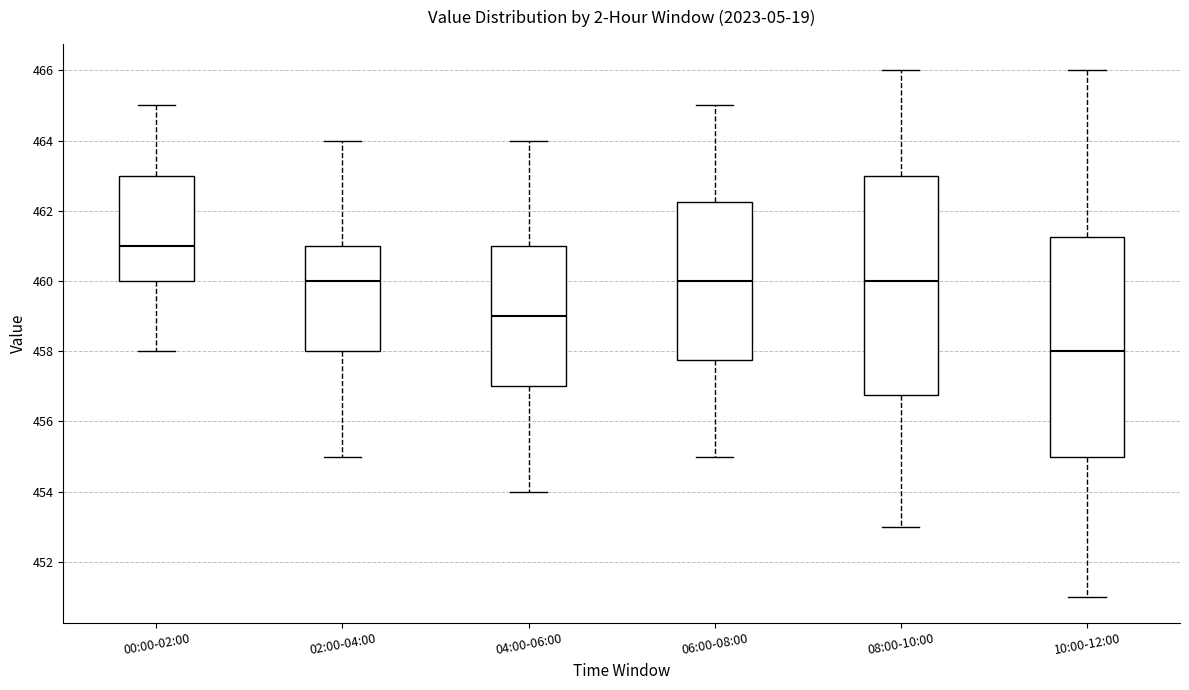

Where does the lower whisker of the box for 08:00-10:00 end on the y-axis? The values are not printed on the chart, so give them approximately, as read against the axis.

453.0